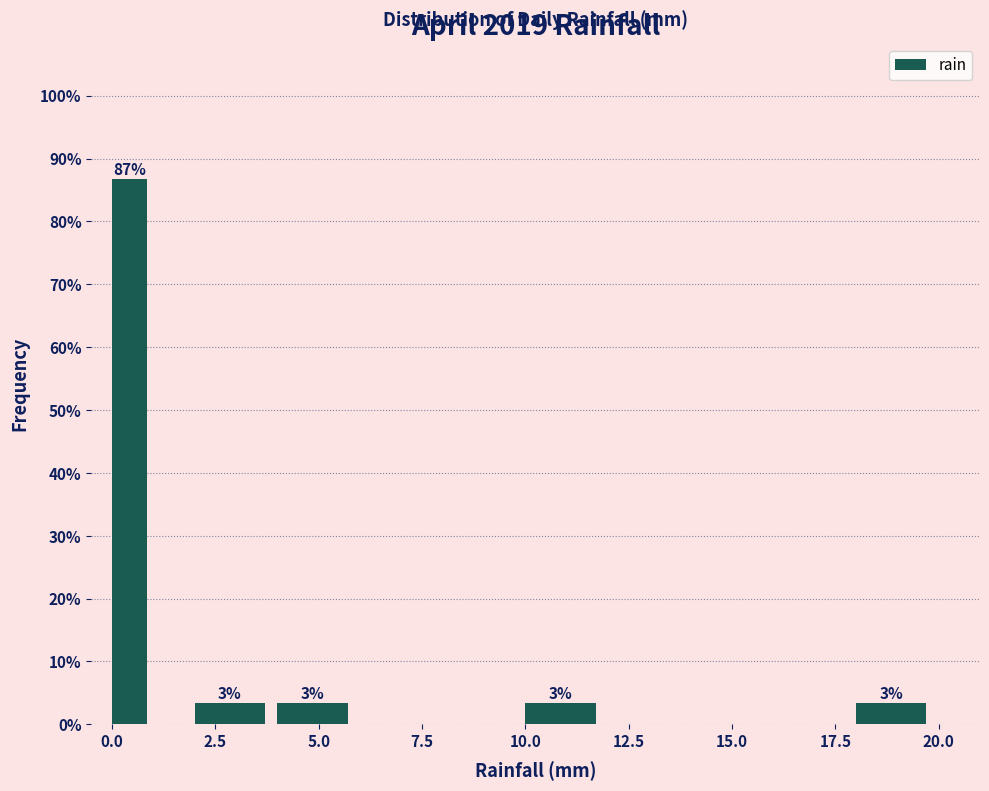

Around what value on the x-axis is the tallest bar? Give the approximate position of its centre, as read against the axis.

0.5